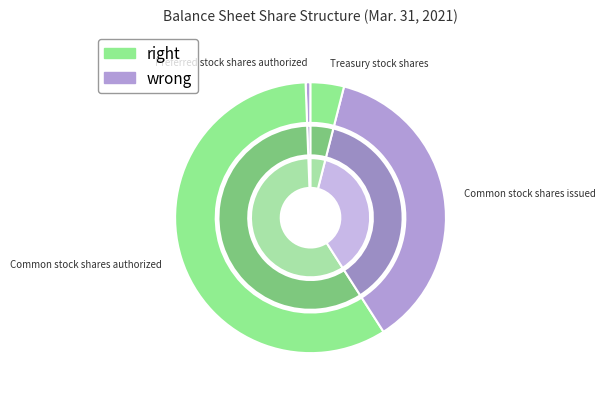

Which slice represents more than half of the pie?

Common stock shares authorized